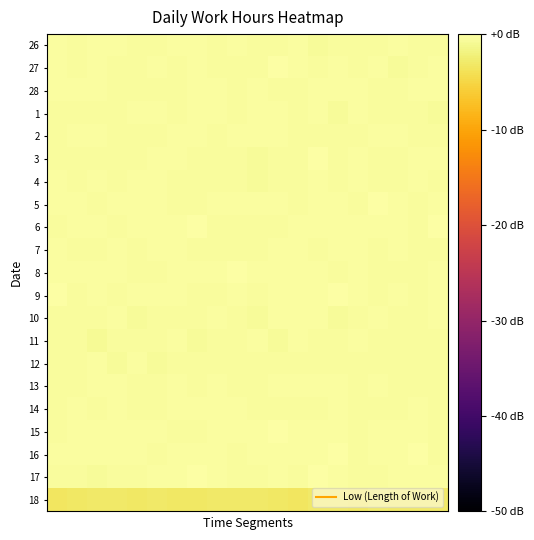

List the series in order of their peak value, highest first.

8, 9, 6, 16, 15, 3, 17, 27, 5, 4, 14, 26, 2, 10, 1, 28, 11, 12, 13, 7, 18